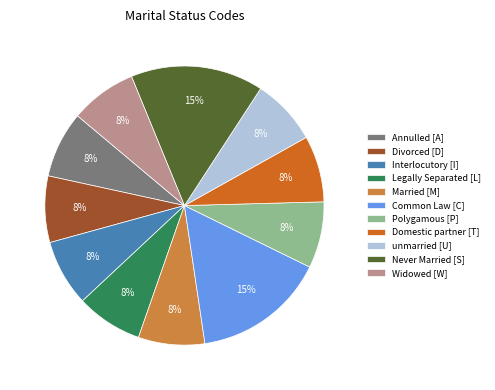

How many segments does this pie chart have?

11